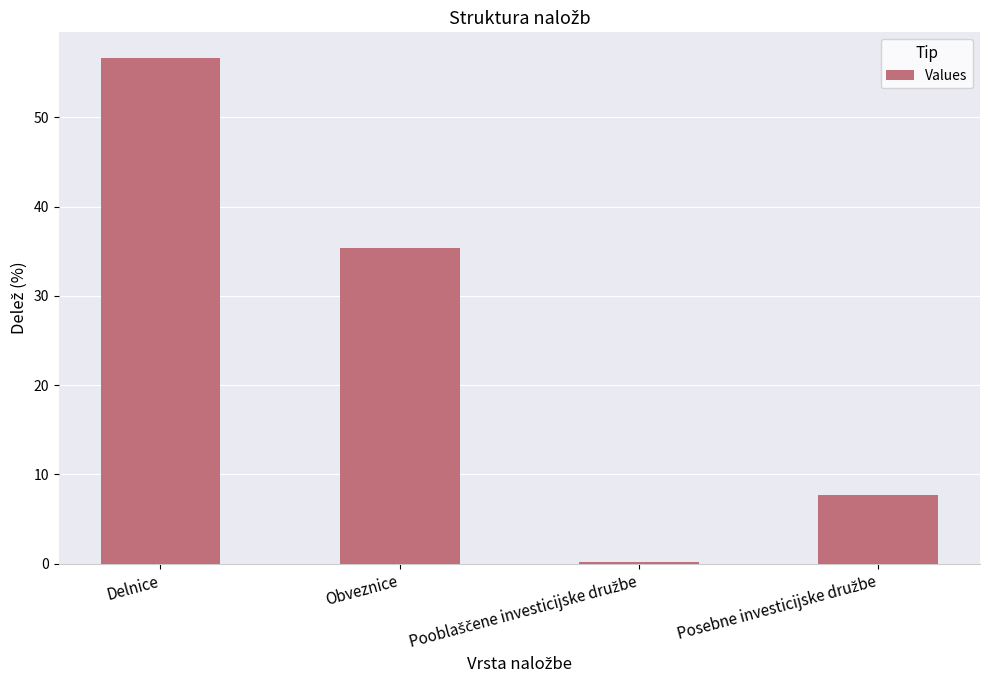

Which category has the highest value across all series?

Delnice